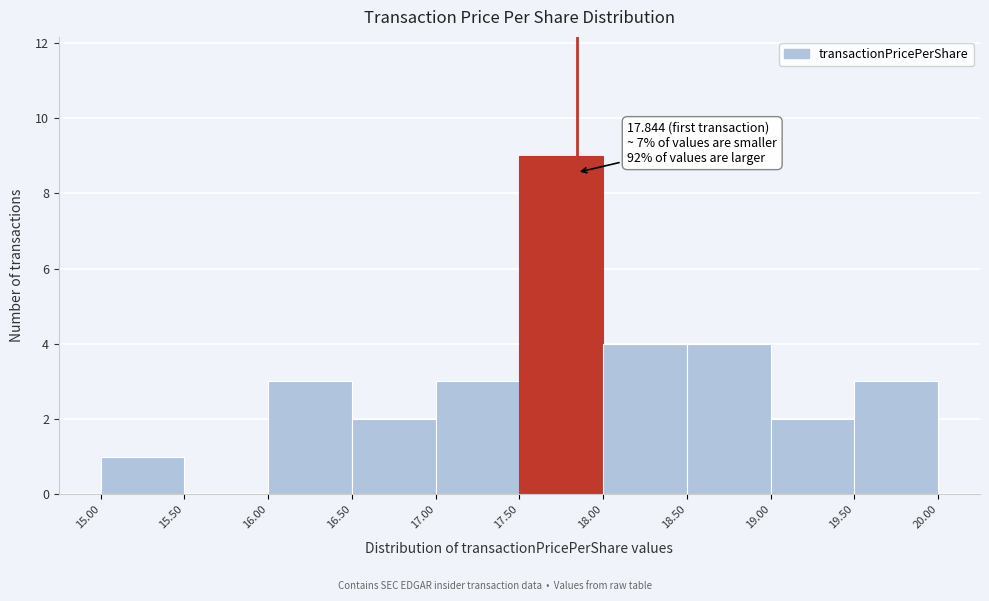

Which range on the x-axis has the tallest bar?

17.50 to 18.00